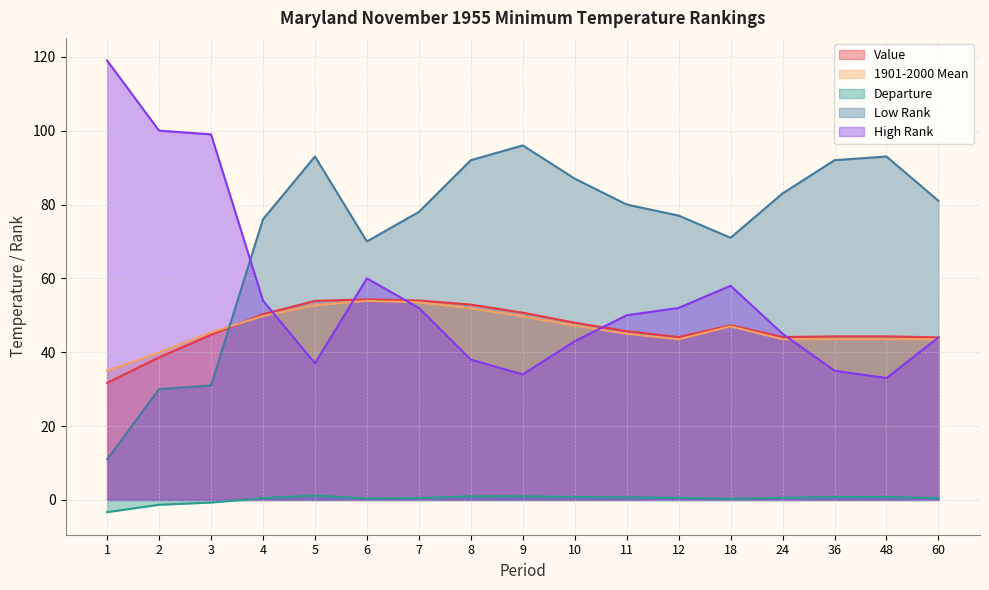

Reading left to right, list all the values displayed in this chart.

Value: 1=31.7	2=38.6	3=44.7	4=50.3	5=53.9	6=54.3	7=54.0	8=52.9	9=50.7	10=48.0	11=45.7	12=44.1	18=47.3	24=44.1	36=44.3	48=44.3	60=44.0
1901-2000 Mean: 1=35.0	2=39.9	3=45.4	4=49.8	5=52.7	6=53.9	7=53.5	8=51.9	9=49.7	10=47.2	11=45.0	12=43.5	18=47.0	24=43.5	36=43.5	48=43.5	60=43.5
Departure: 1=-3.3	2=-1.3	3=-0.7	4=0.5	5=1.2	6=0.4	7=0.5	8=1.0	9=1.0	10=0.8	11=0.7	12=0.6	18=0.3	24=0.6	36=0.8	48=0.8	60=0.5
Low Rank: 1=11.0	2=30.0	3=31.0	4=76.0	5=93.0	6=70.0	7=78.0	8=92.0	9=96.0	10=87.0	11=80.0	12=77.0	18=71.0	24=83.0	36=92.0	48=93.0	60=81.0
High Rank: 1=119.0	2=100.0	3=99.0	4=54.0	5=37.0	6=60.0	7=52.0	8=38.0	9=34.0	10=43.0	11=50.0	12=52.0	18=58.0	24=45.0	36=35.0	48=33.0	60=44.0